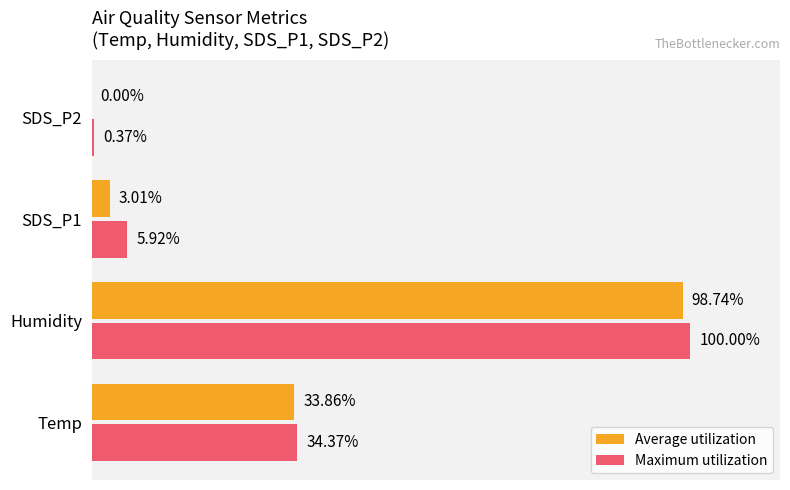

Between SDS_P1 and SDS_P2, which series saw the biggest shift?

Maximum utilization